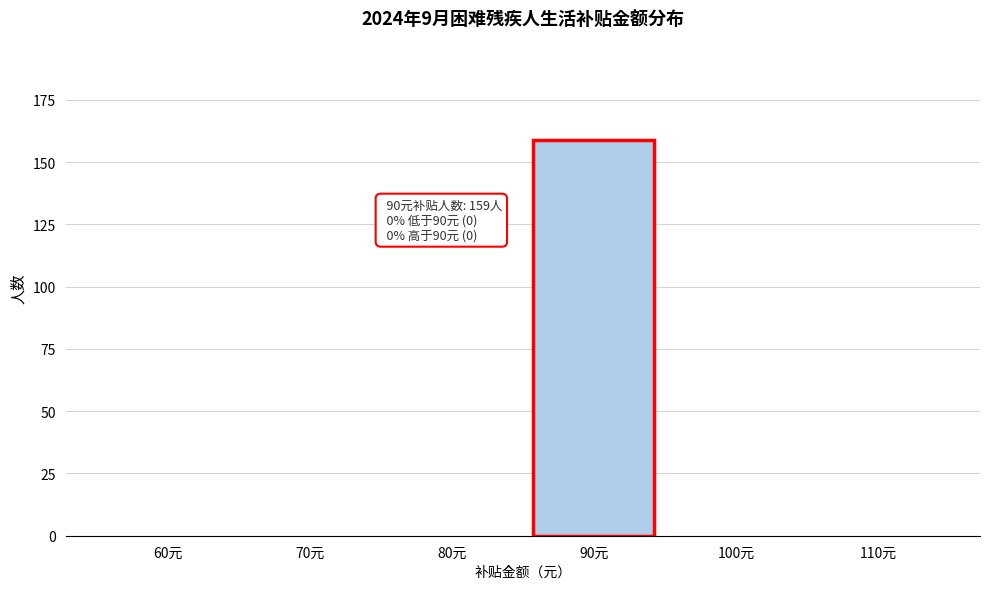

Reading right to left, what are all the values shown in this chart?

110元=0	100元=0	90元=159	80元=0	70元=0	60元=0